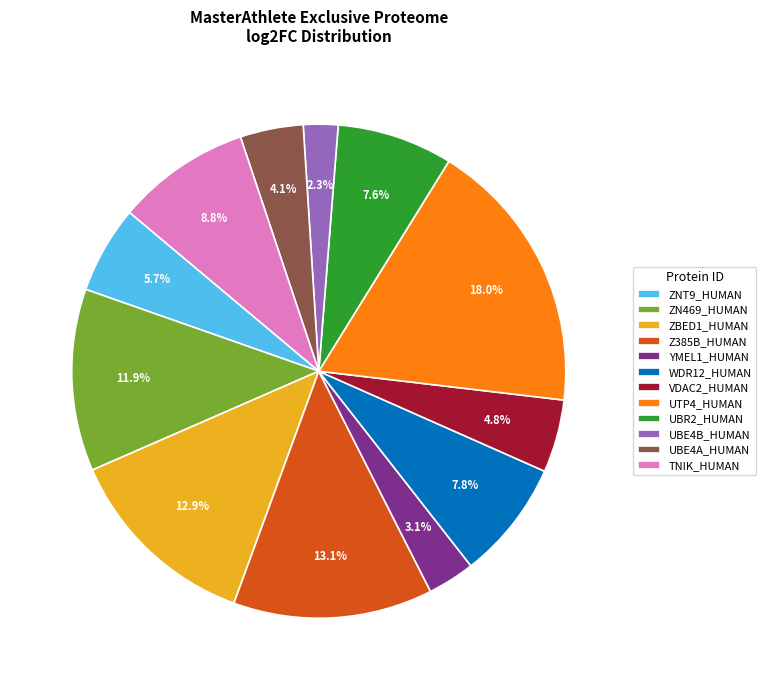

Combined, do YMEL1_HUMAN and UBR2_HUMAN account for over 50%?

No